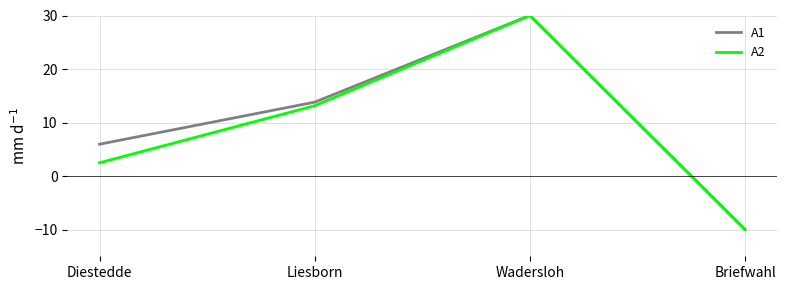

How many values in the A1 series exceed 13?

2